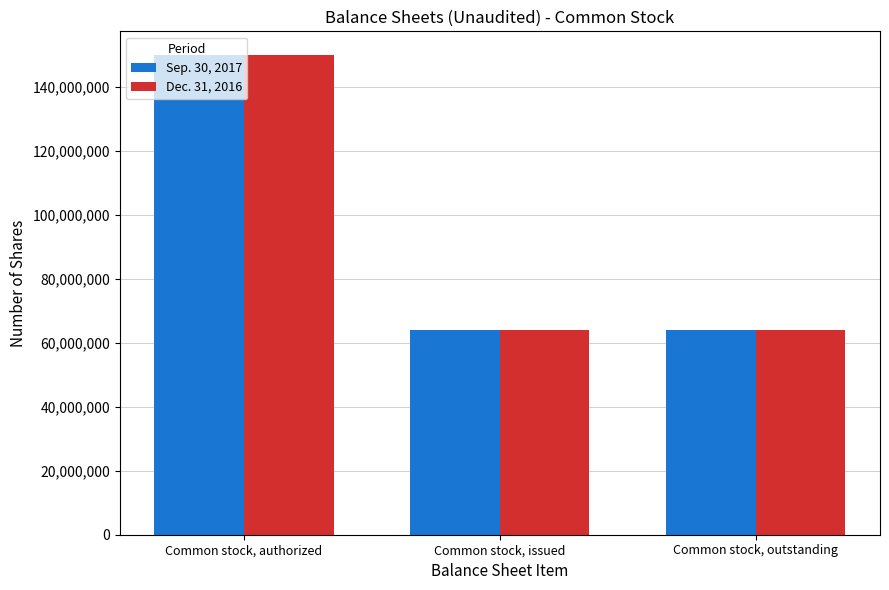

The Dec. 31, 2016 series shows 92339352 at Common stock, authorized. True or false?

False